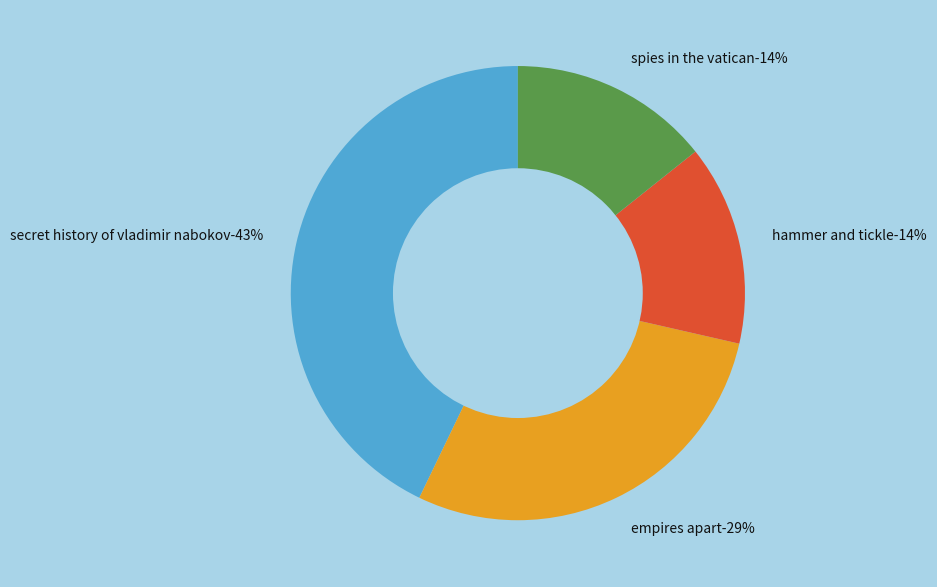

To the nearest percent, what portion does Hammer and Tickle represent?

14%